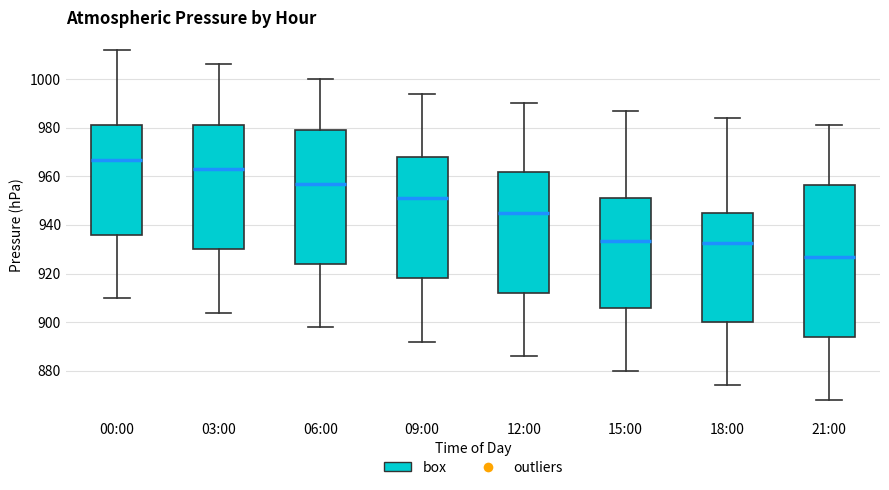

Comparing the boxes themselves (not the whiskers), which one is the tallest?

21:00